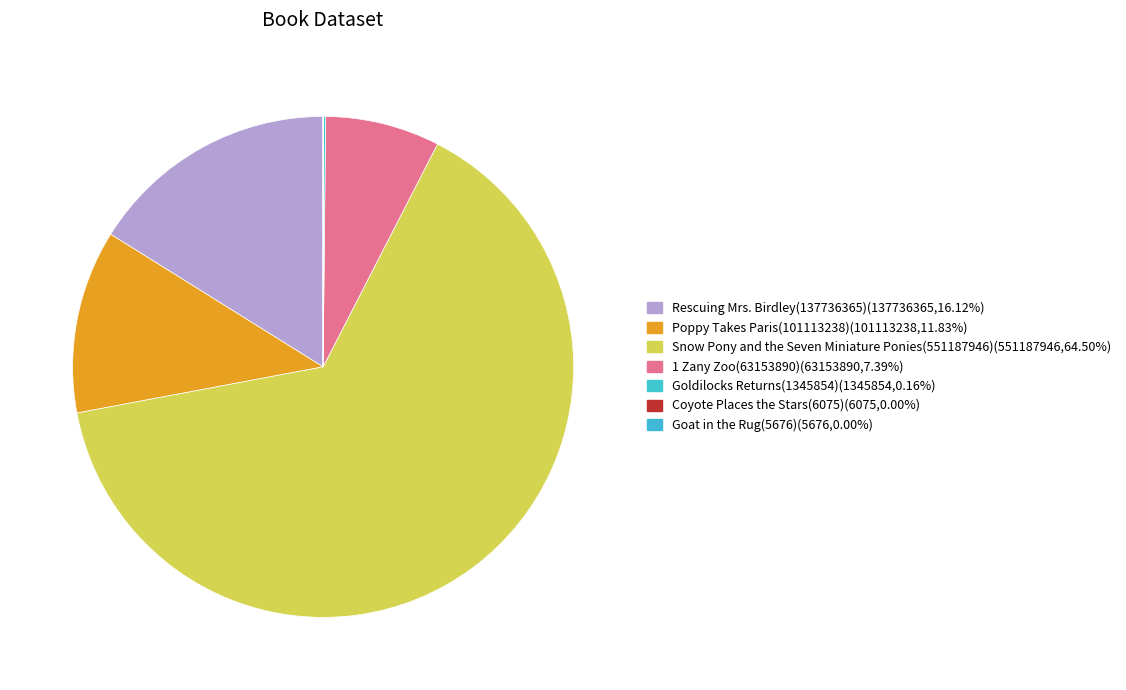

What is the largest slice in the pie chart?

Snow Pony and the Seven Miniature Ponies